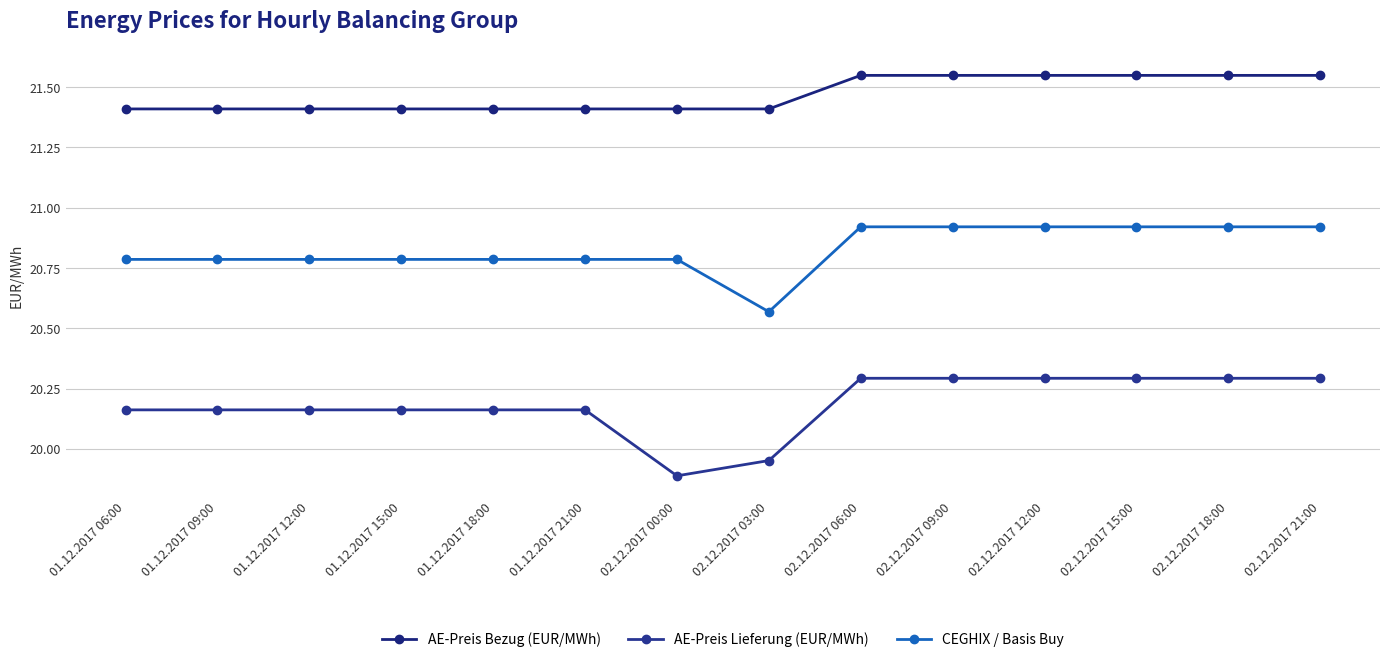

Reading right to left, extract all data points from this chart.

AE-Preis Bezug (EUR/MWh): 02.12.2017 21:00=21.5	02.12.2017 18:00=21.5	02.12.2017 15:00=21.5	02.12.2017 12:00=21.5	02.12.2017 09:00=21.5	02.12.2017 06:00=21.5	02.12.2017 03:00=21.4	02.12.2017 00:00=21.4	01.12.2017 21:00=21.4	01.12.2017 18:00=21.4	01.12.2017 15:00=21.4	01.12.2017 12:00=21.4	01.12.2017 09:00=21.4	01.12.2017 06:00=21.4
AE-Preis Lieferung (EUR/MWh): 02.12.2017 21:00=20.3	02.12.2017 18:00=20.3	02.12.2017 15:00=20.3	02.12.2017 12:00=20.3	02.12.2017 09:00=20.3	02.12.2017 06:00=20.3	02.12.2017 03:00=20.0	02.12.2017 00:00=19.9	01.12.2017 21:00=20.2	01.12.2017 18:00=20.2	01.12.2017 15:00=20.2	01.12.2017 12:00=20.2	01.12.2017 09:00=20.2	01.12.2017 06:00=20.2
CEGHIX / Basis Buy: 02.12.2017 21:00=20.9	02.12.2017 18:00=20.9	02.12.2017 15:00=20.9	02.12.2017 12:00=20.9	02.12.2017 09:00=20.9	02.12.2017 06:00=20.9	02.12.2017 03:00=20.6	02.12.2017 00:00=20.8	01.12.2017 21:00=20.8	01.12.2017 18:00=20.8	01.12.2017 15:00=20.8	01.12.2017 12:00=20.8	01.12.2017 09:00=20.8	01.12.2017 06:00=20.8